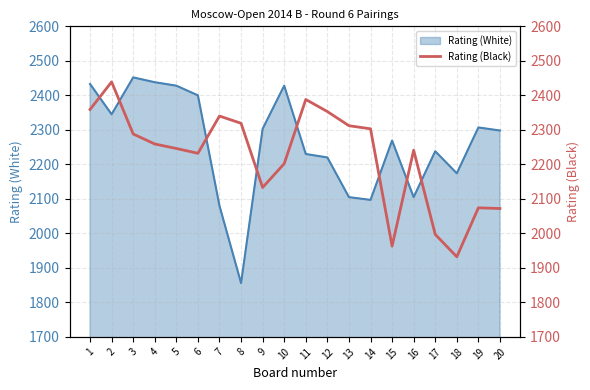

How many categories are shown in the chart?

20